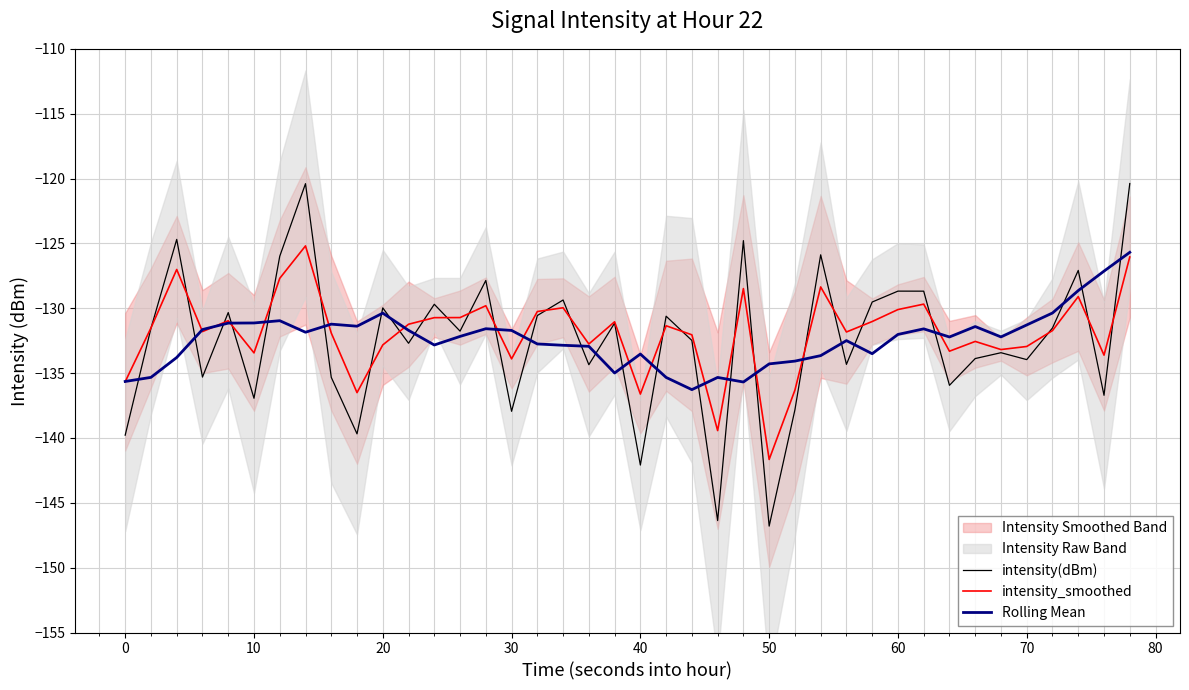

What is the minimum value for intensity_smoothed?

-141.7